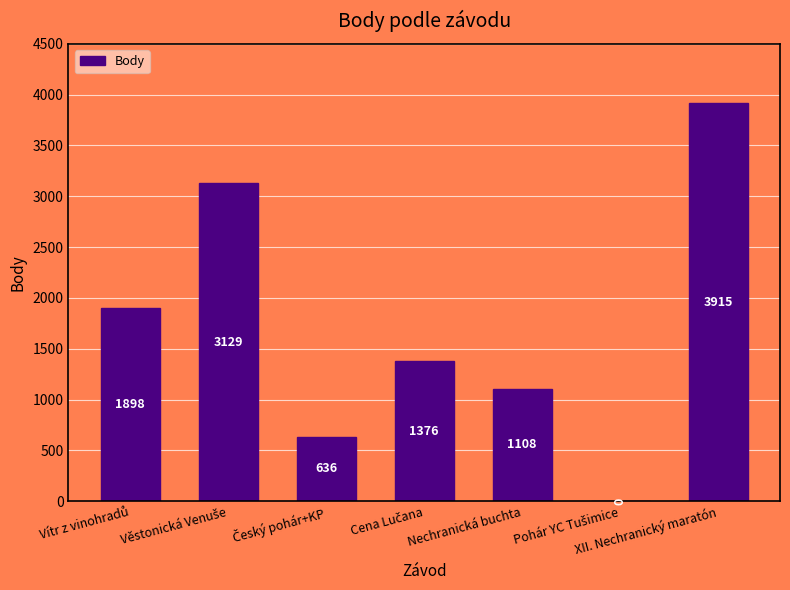

What is the maximum value shown in the chart?

3915